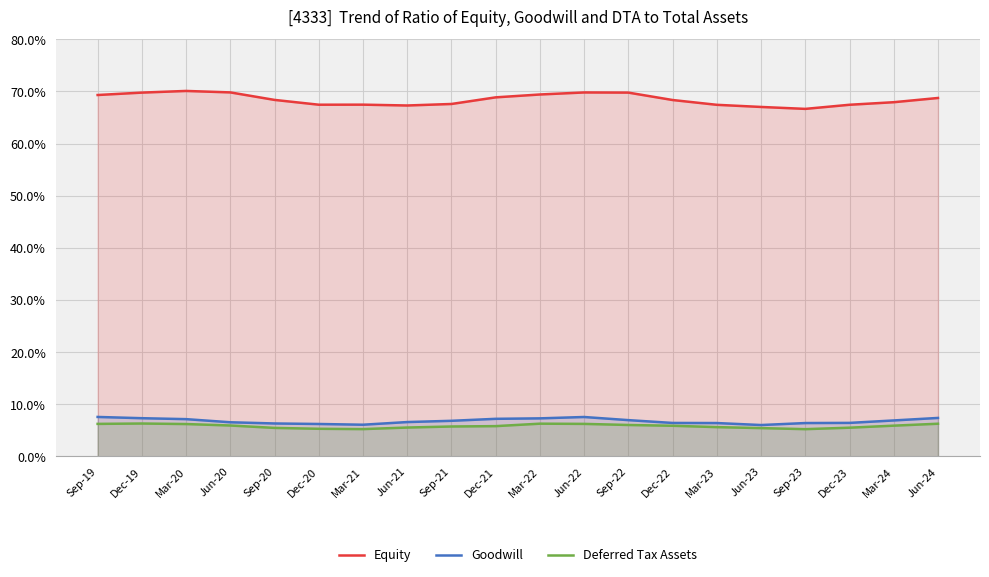

At which category does Goodwill reach its first local peak?

Jun-22